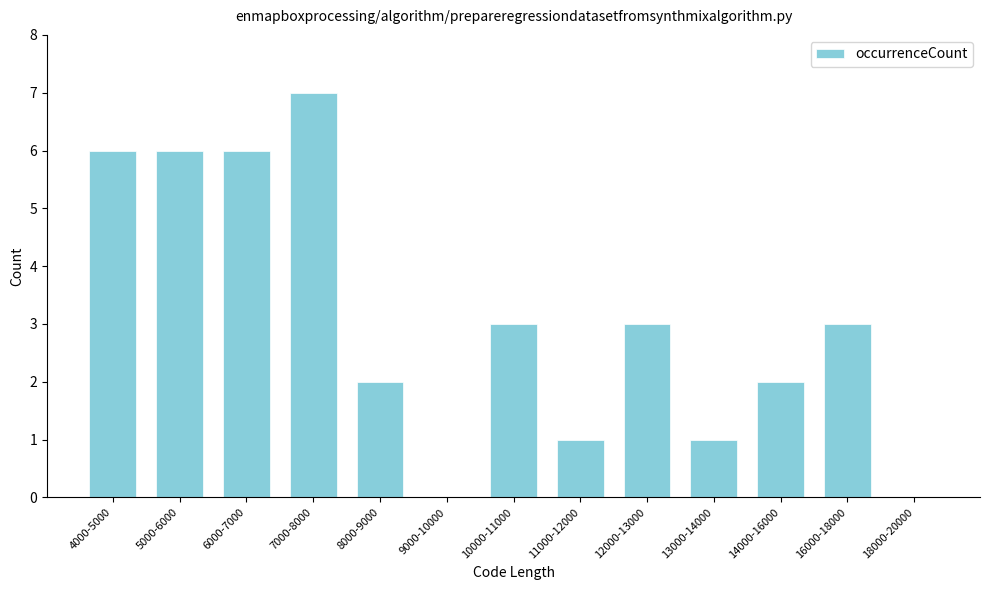

Reading right to left, transcribe all the data shown in this chart.

18000-20000=0	16000-18000=3	14000-16000=2	13000-14000=1	12000-13000=3	11000-12000=1	10000-11000=3	9000-10000=0	8000-9000=2	7000-8000=7	6000-7000=6	5000-6000=6	4000-5000=6